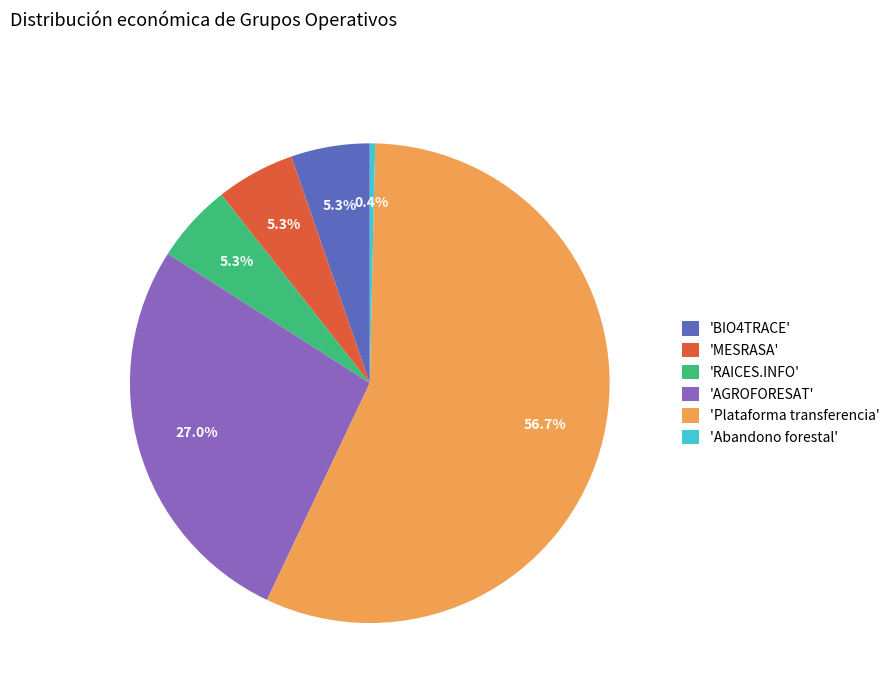

How many segments does this pie chart have?

6